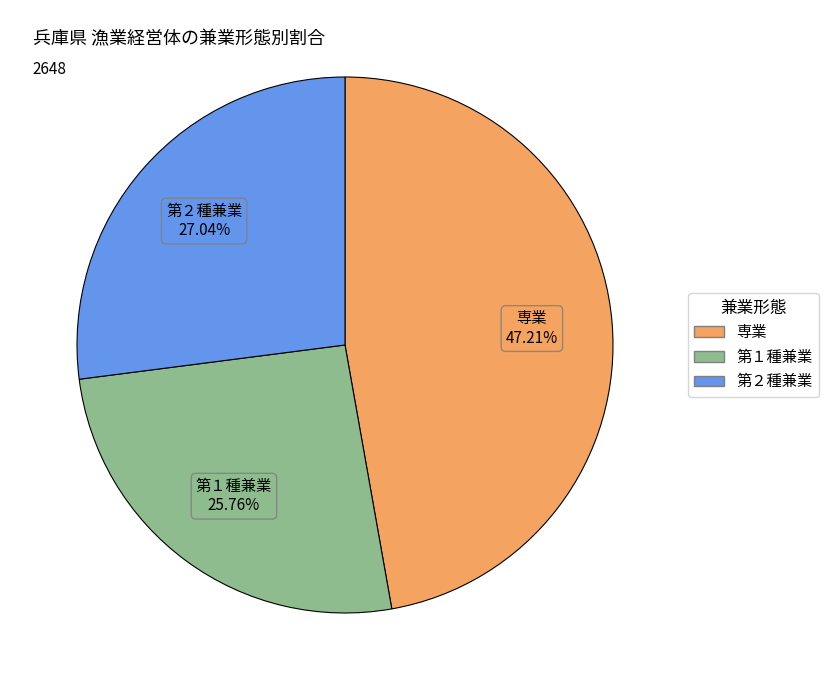

What percentage is the 第１種兼業 slice, to the nearest percent?

26%